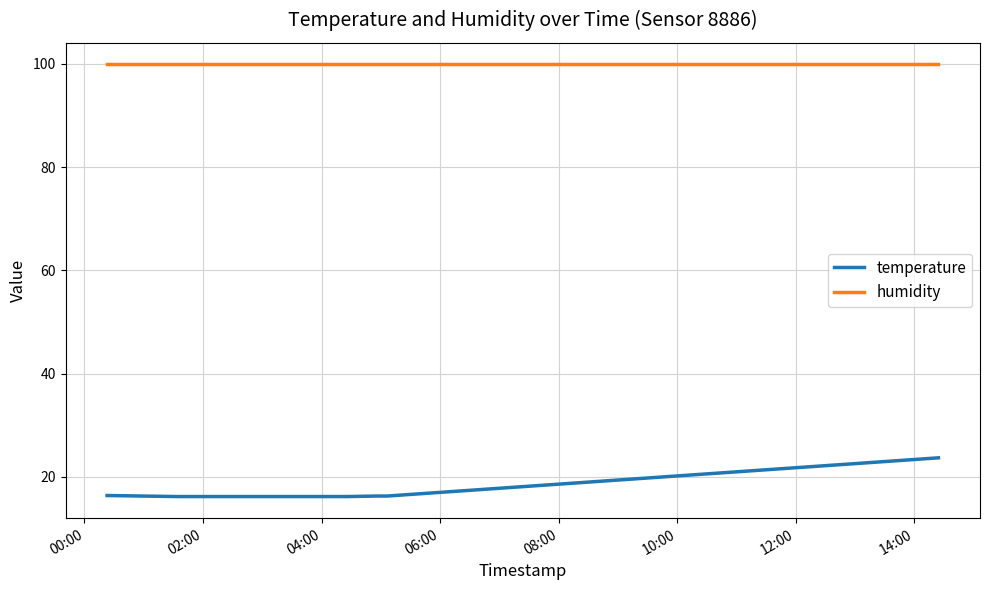

What is the minimum value for humidity?

99.9